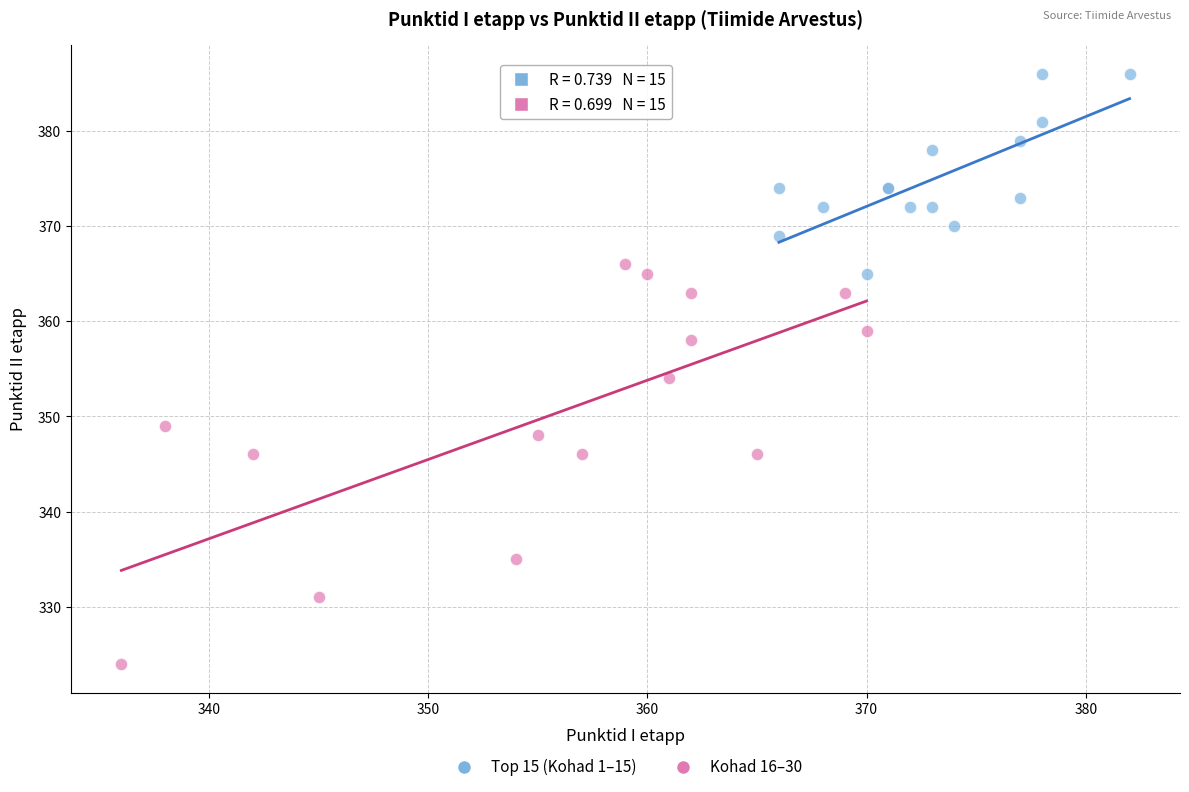

Which series has the widest spread of Y values?

Kohad 16–30